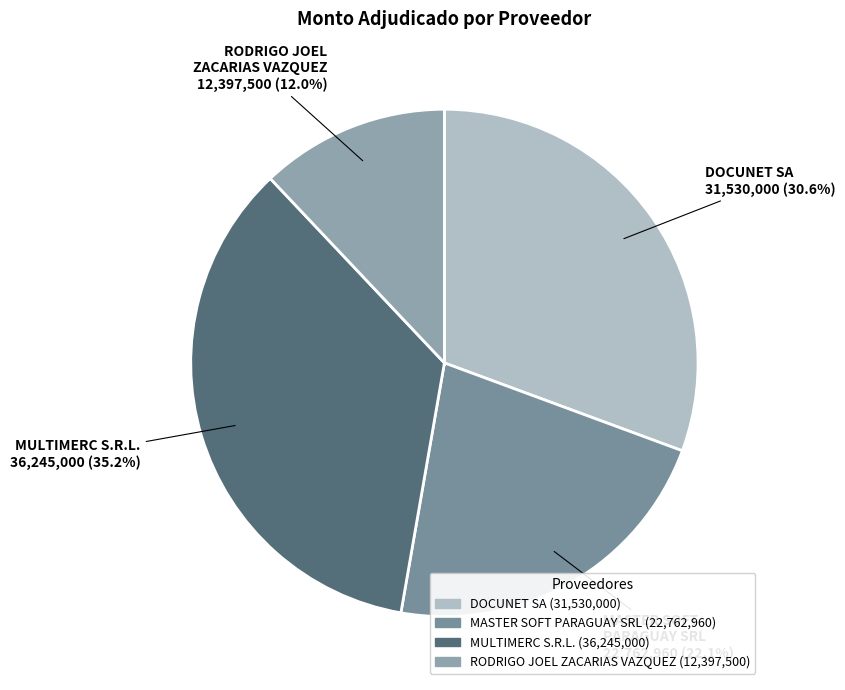

What percentage is the RODRIGO JOEL ZACARIAS VAZQUEZ slice, to the nearest percent?

12%